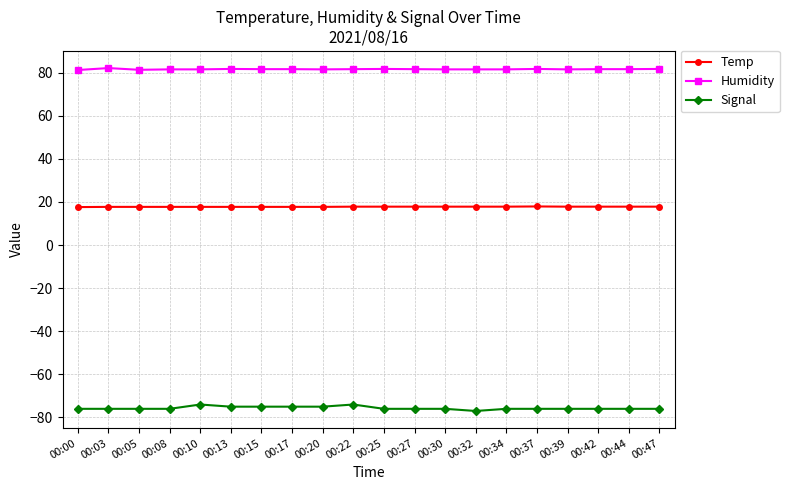

What is the approximate value of Humidity at 00:47?

81.7